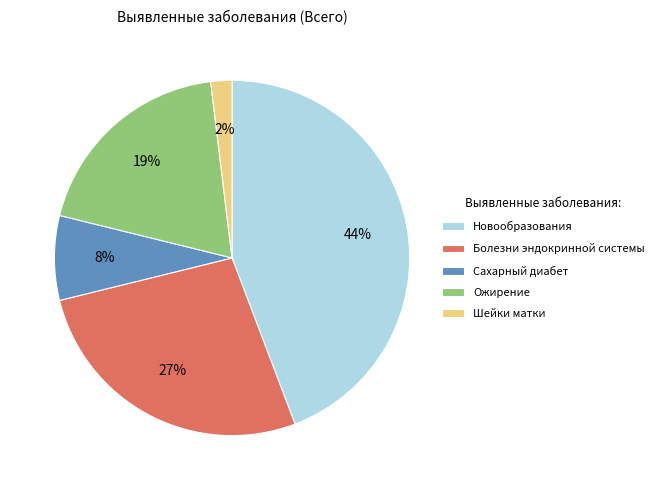

Is it true that Новообразования is 36% of the pie?

False